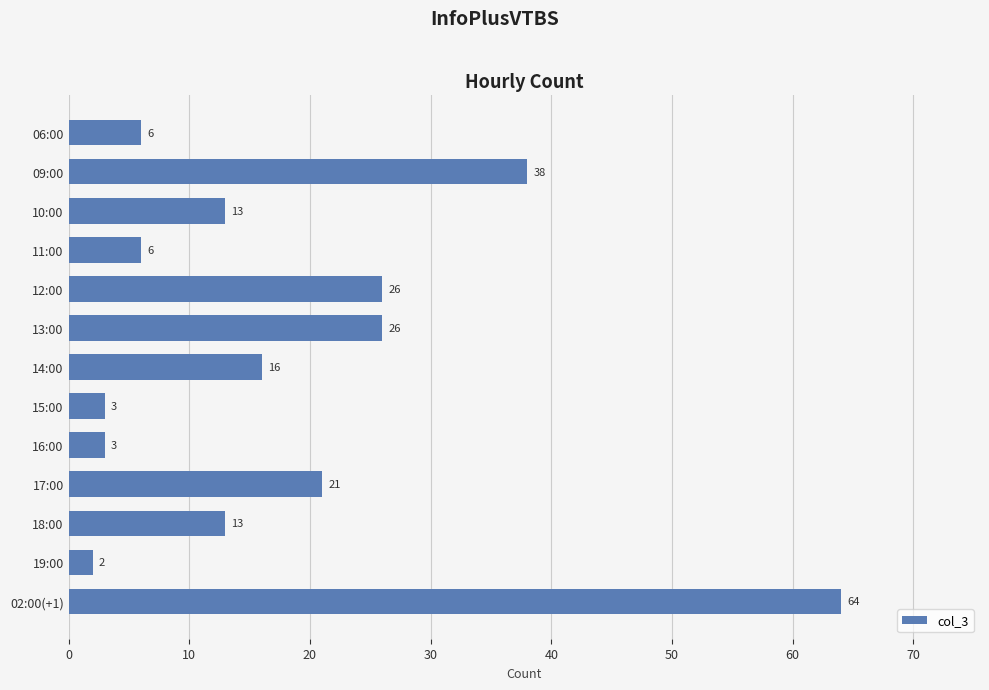

Between 18:00 and 02:00(+1), which is larger?

02:00(+1)